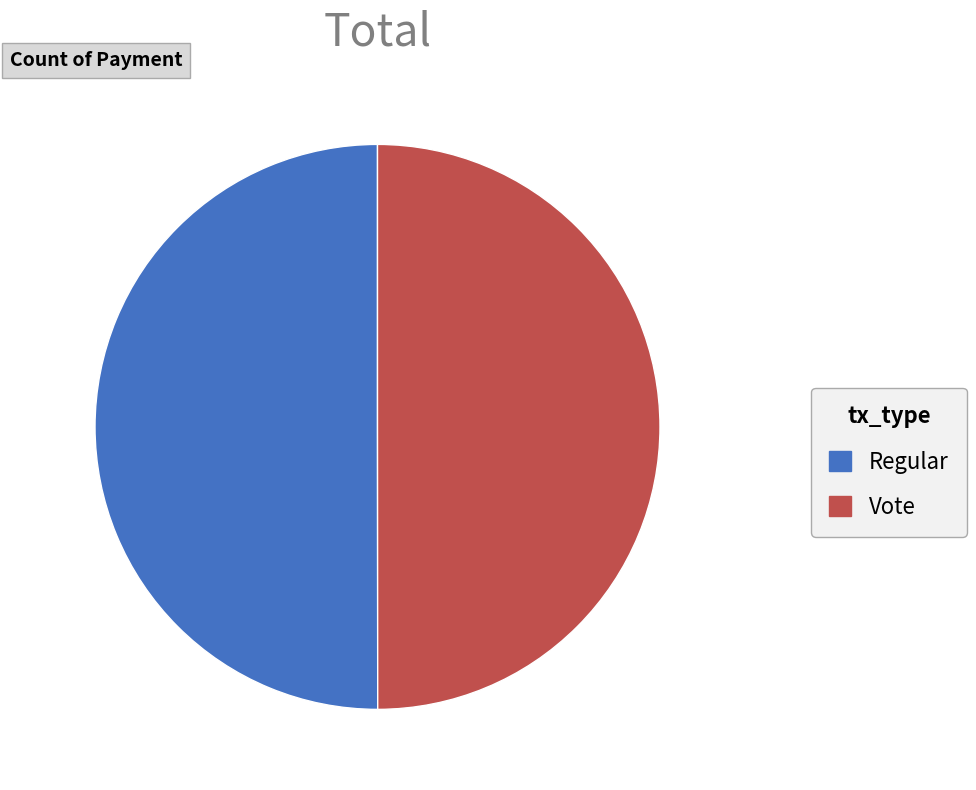

The Regular slice represents 50% of the pie. True or false?

True